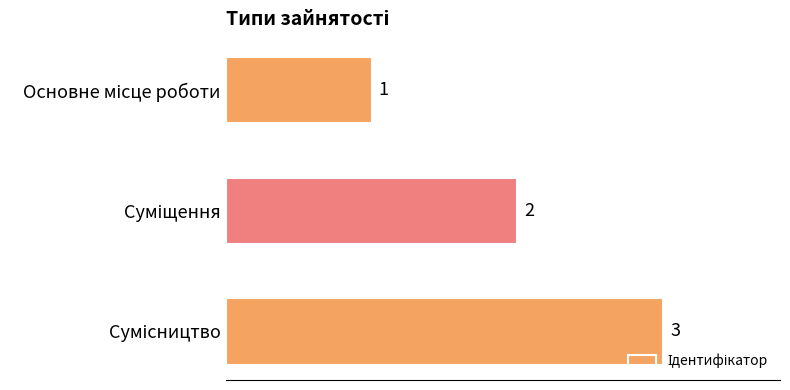

What is the maximum value shown in the chart?

3